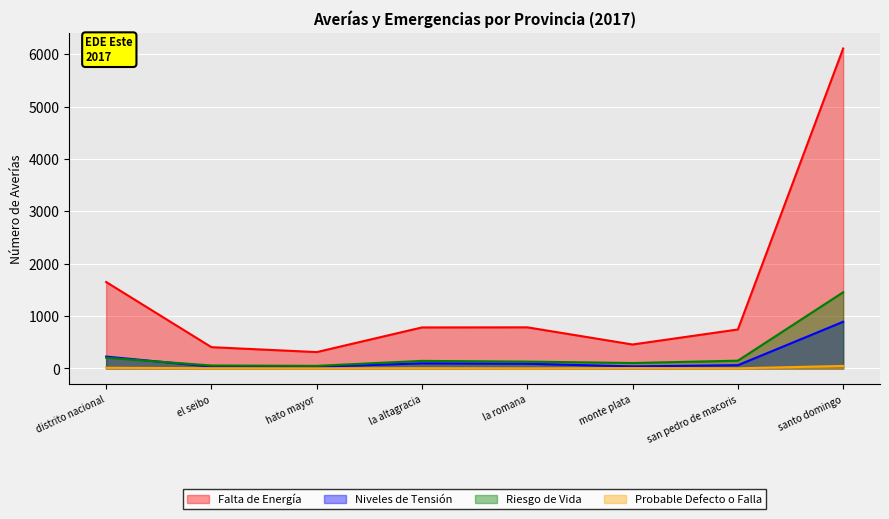

Is it true that Probable Defecto o Falla equals 3 at san pedro de macoris?

True